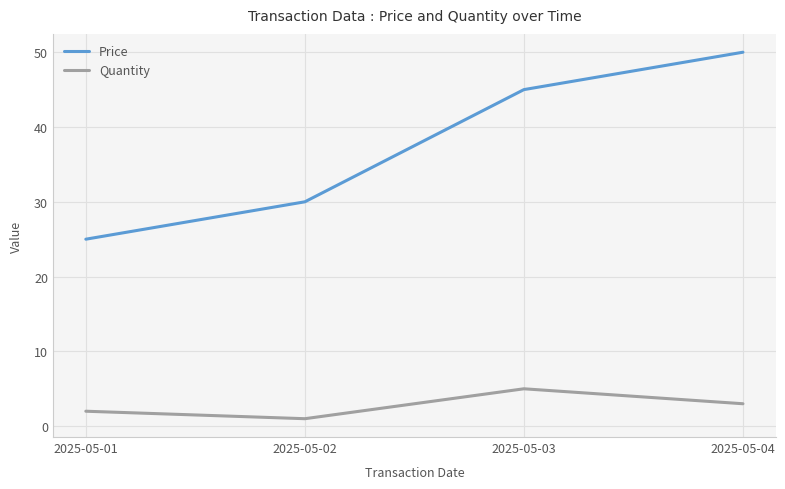

What is the difference between the second highest and second lowest values in the Quantity series?

1